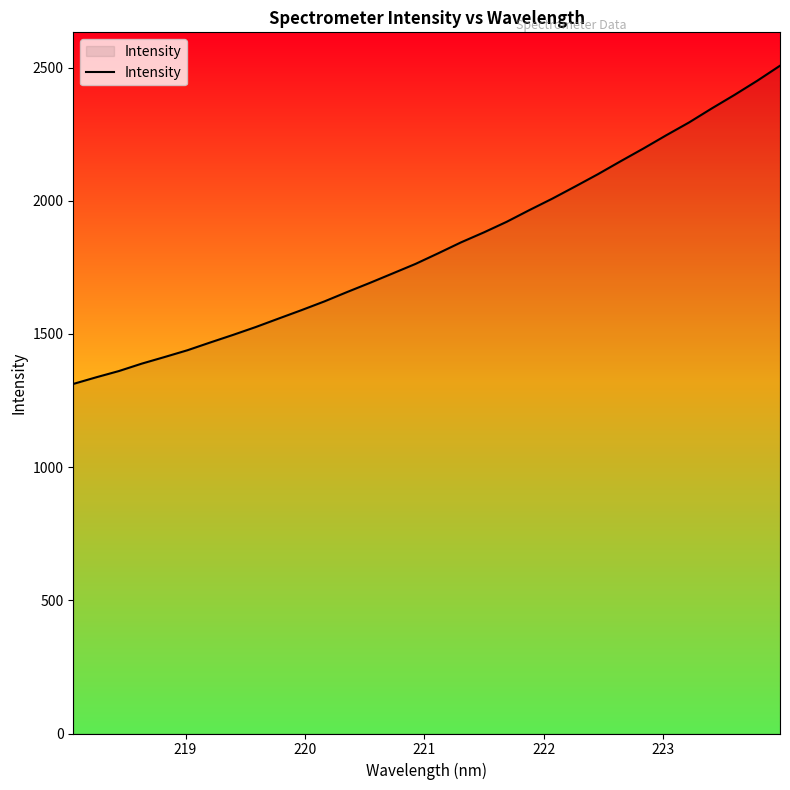

What is the minimum value shown in the chart?

1312.3